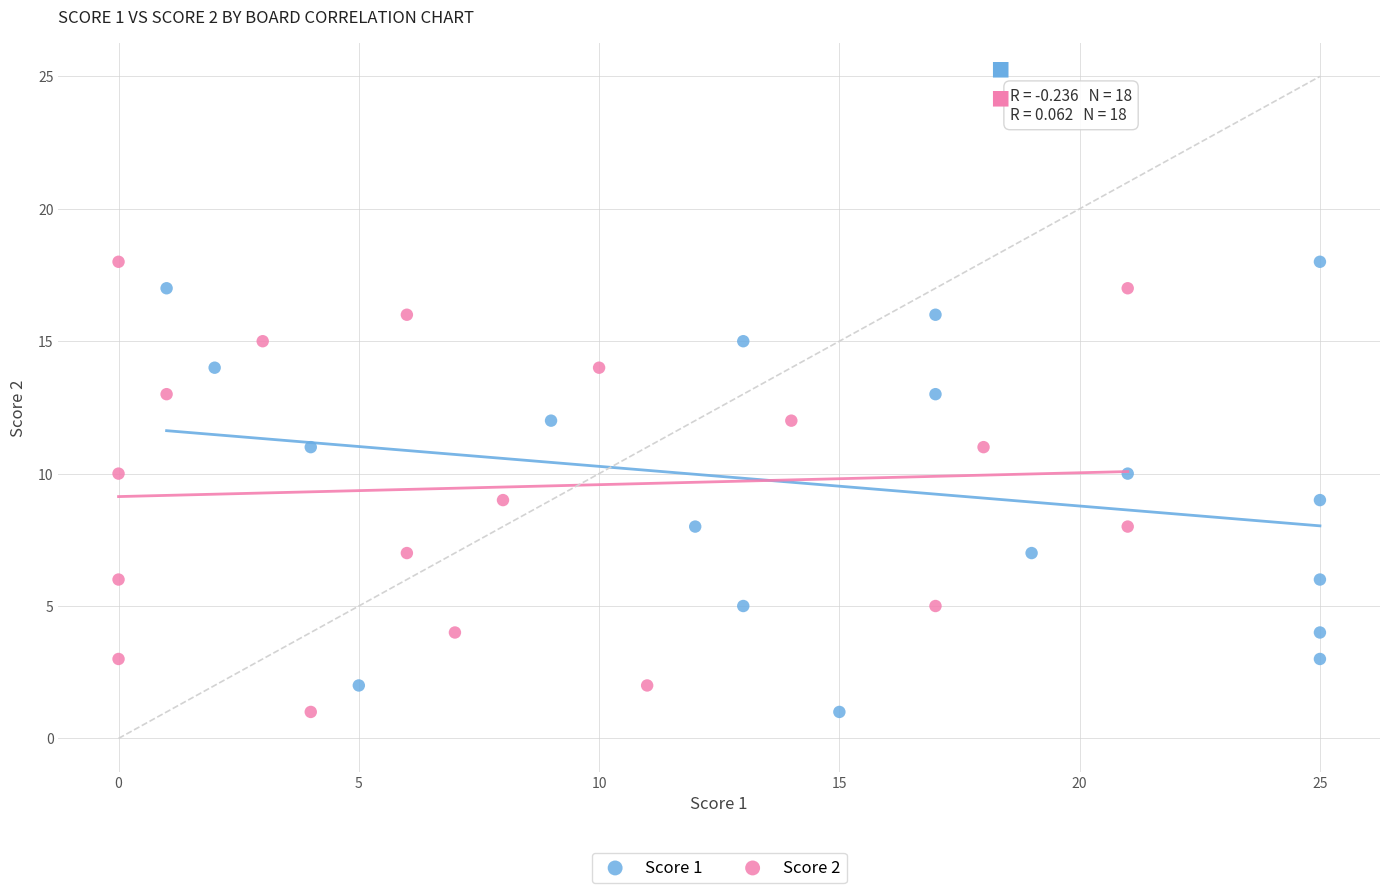

What are all the series names shown in the legend?

Score 1, Score 2